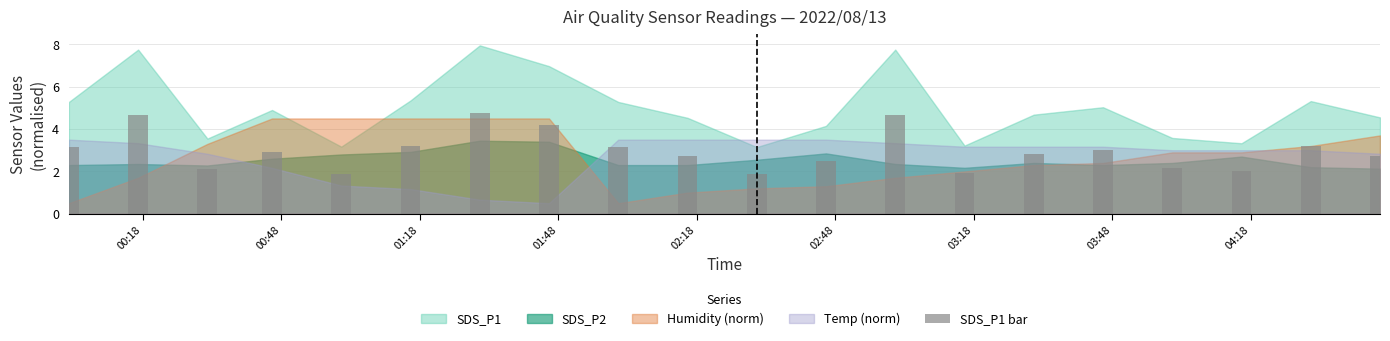

What is the value of the 9th bar from the left?

3.2